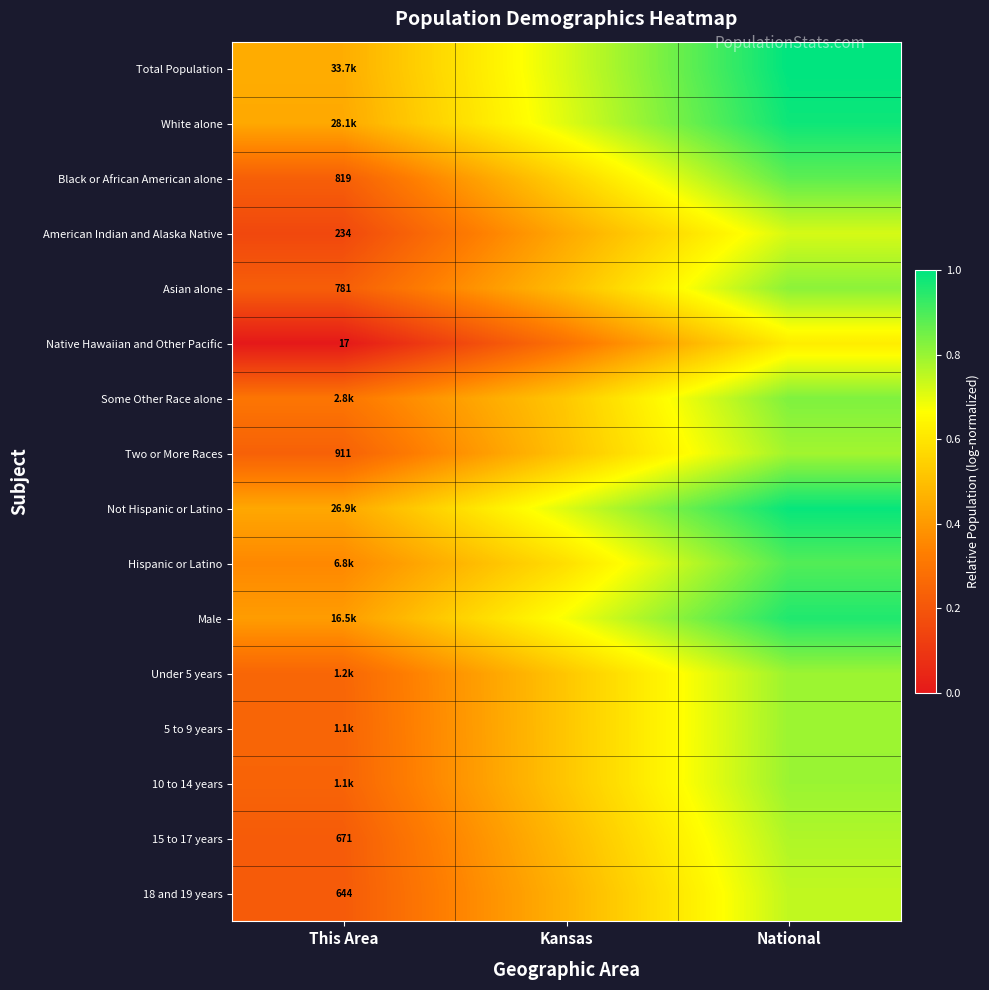

What is the approximate value of 5 to 9 years at Kansas?

0.5